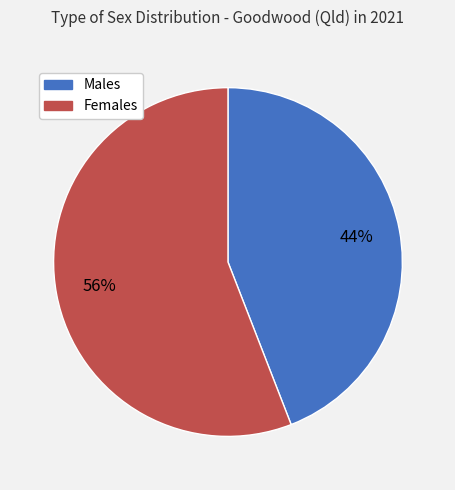

What percentage is the Males slice, to the nearest percent?

44%